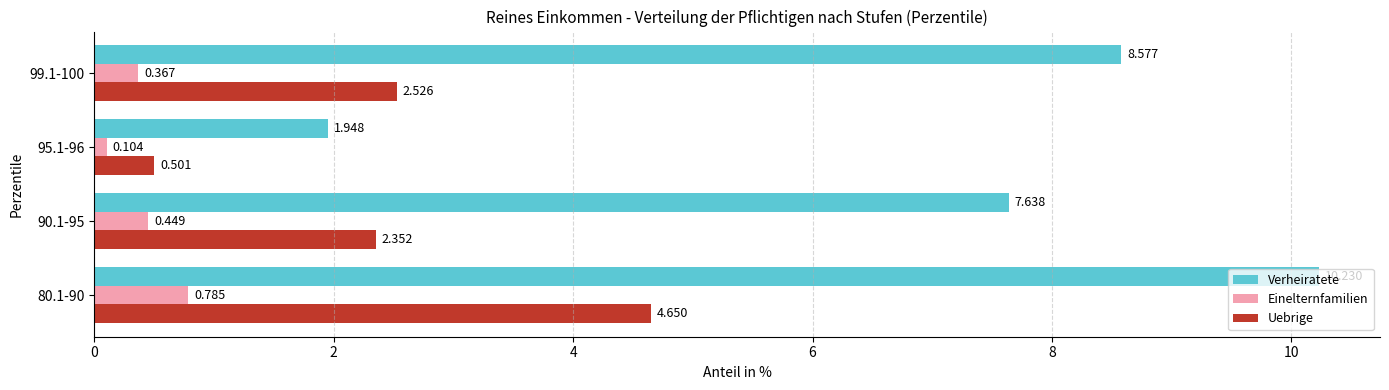

Rank the series by their average value, from lowest to highest.

Einelternfamilien, Uebrige, Verheiratete